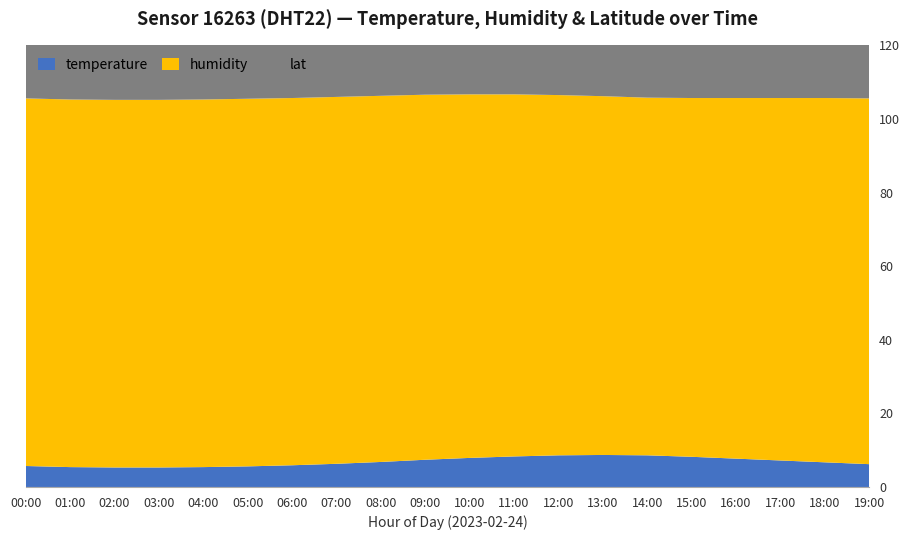

Reading left to right, extract all data points from this chart.

temperature: 5.7	5.4	5.3	5.3	5.4	5.6	5.9	6.3	6.8	7.4	7.9	8.3	8.6	8.7	8.6	8.2	7.7	7.2	6.7	6.2
humidity: 99.9	99.9	99.9	99.9	99.9	99.9	99.8	99.7	99.5	99.2	98.8	98.4	97.9	97.5	97.2	97.5	98.0	98.5	99.0	99.4
lat: 48.6	48.6	48.6	48.6	48.6	48.6	48.6	48.6	48.6	48.6	48.6	48.6	48.6	48.6	48.6	48.6	48.6	48.6	48.6	48.6